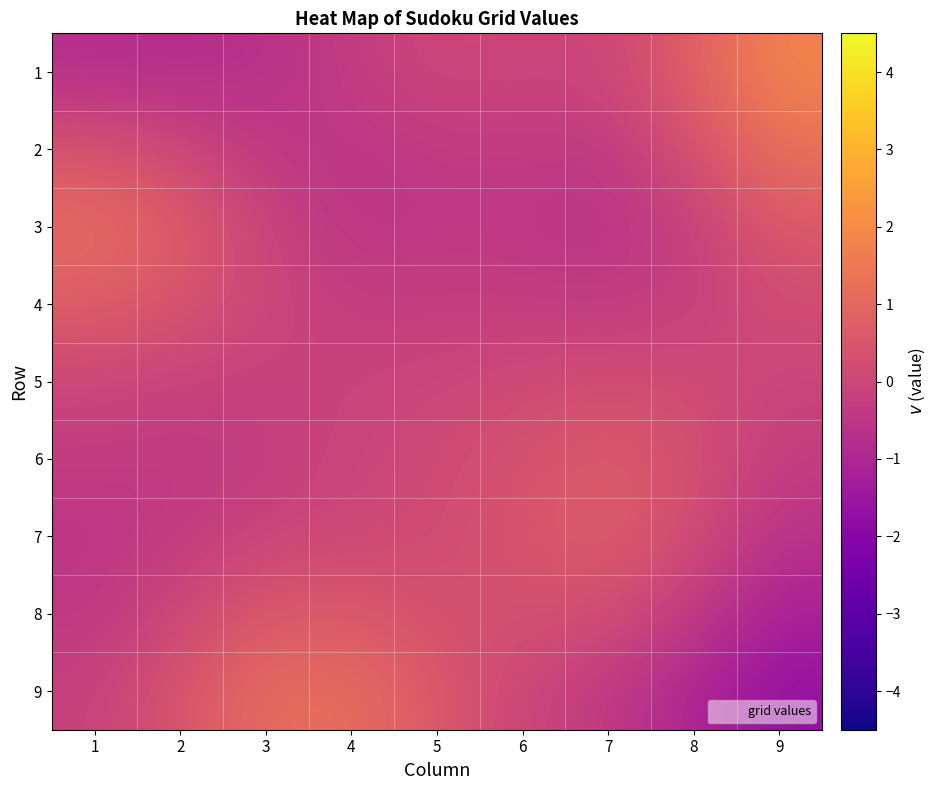

Reading left to right, list all the values displayed in this chart.

1: 1=-0.8	2=-0.8	3=-0.7	4=-0.3	5=0.0	6=-0.0	7=-0.0	8=0.8	9=1.8
2: 1=0.4	2=0.1	3=-0.4	4=-0.6	5=-0.4	6=-0.4	7=-0.4	8=0.3	9=1.3
3: 1=1.1	2=0.7	3=-0.1	4=-0.5	5=-0.5	6=-0.5	7=-0.6	8=-0.2	9=0.6
4: 1=0.7	2=0.5	3=0.0	4=-0.3	5=-0.3	6=-0.3	7=-0.4	8=-0.2	9=0.2
5: 1=0.0	2=-0.1	3=-0.2	4=-0.1	5=-0.0	6=0.1	7=0.2	8=0.1	9=-0.0
6: 1=-0.4	2=-0.4	3=-0.3	4=-0.1	5=0.1	6=0.4	7=0.6	8=0.3	9=-0.3
7: 1=-0.5	2=-0.3	3=-0.1	4=0.1	5=0.1	6=0.4	7=0.7	8=0.2	9=-0.6
8: 1=-0.5	2=0.0	3=0.5	4=0.6	5=0.3	6=0.3	7=0.2	8=-0.4	9=-1.2
9: 1=-0.2	2=0.4	3=1.1	4=1.2	5=0.6	6=-0.0	7=-0.4	8=-1.0	9=-1.7